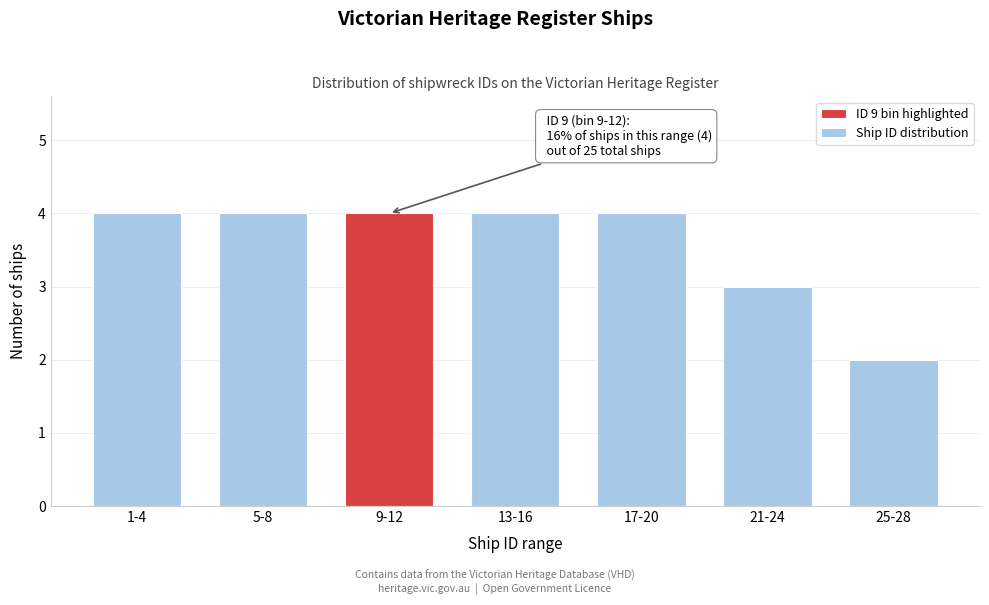

Reading left to right, what are all the values shown in this chart?

4	4	4	4	4	3	2